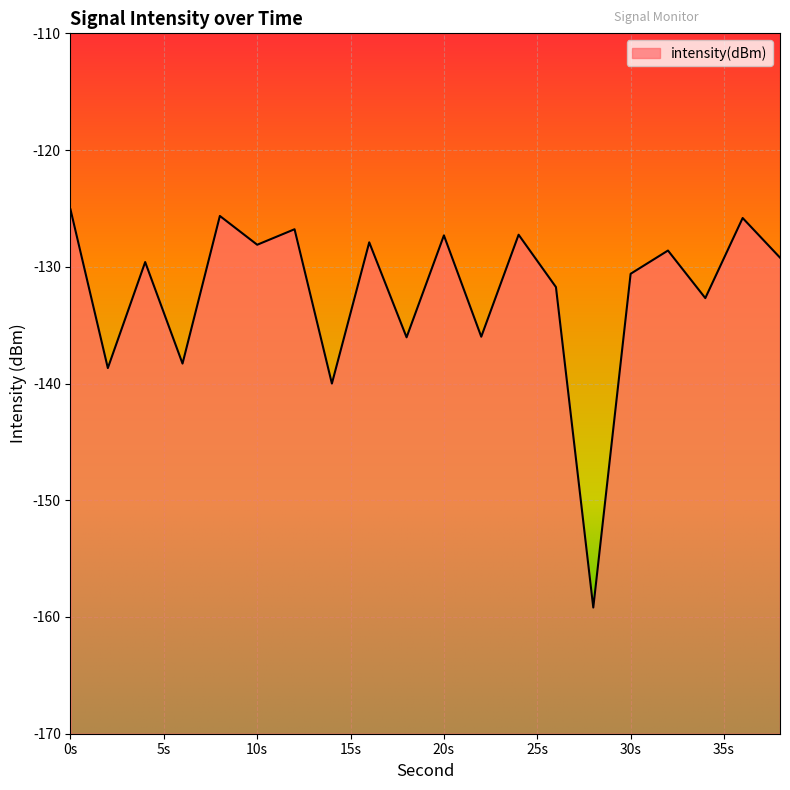

Reading left to right, transcribe all the data shown in this chart.

0=-125.1	2=-138.7	4=-129.6	6=-138.3	8=-125.6	10=-128.1	12=-126.8	14=-140.0	16=-127.9	18=-136.0	20=-127.3	22=-136.0	24=-127.3	26=-131.7	28=-159.2	30=-130.6	32=-128.6	34=-132.7	36=-125.8	38=-129.2